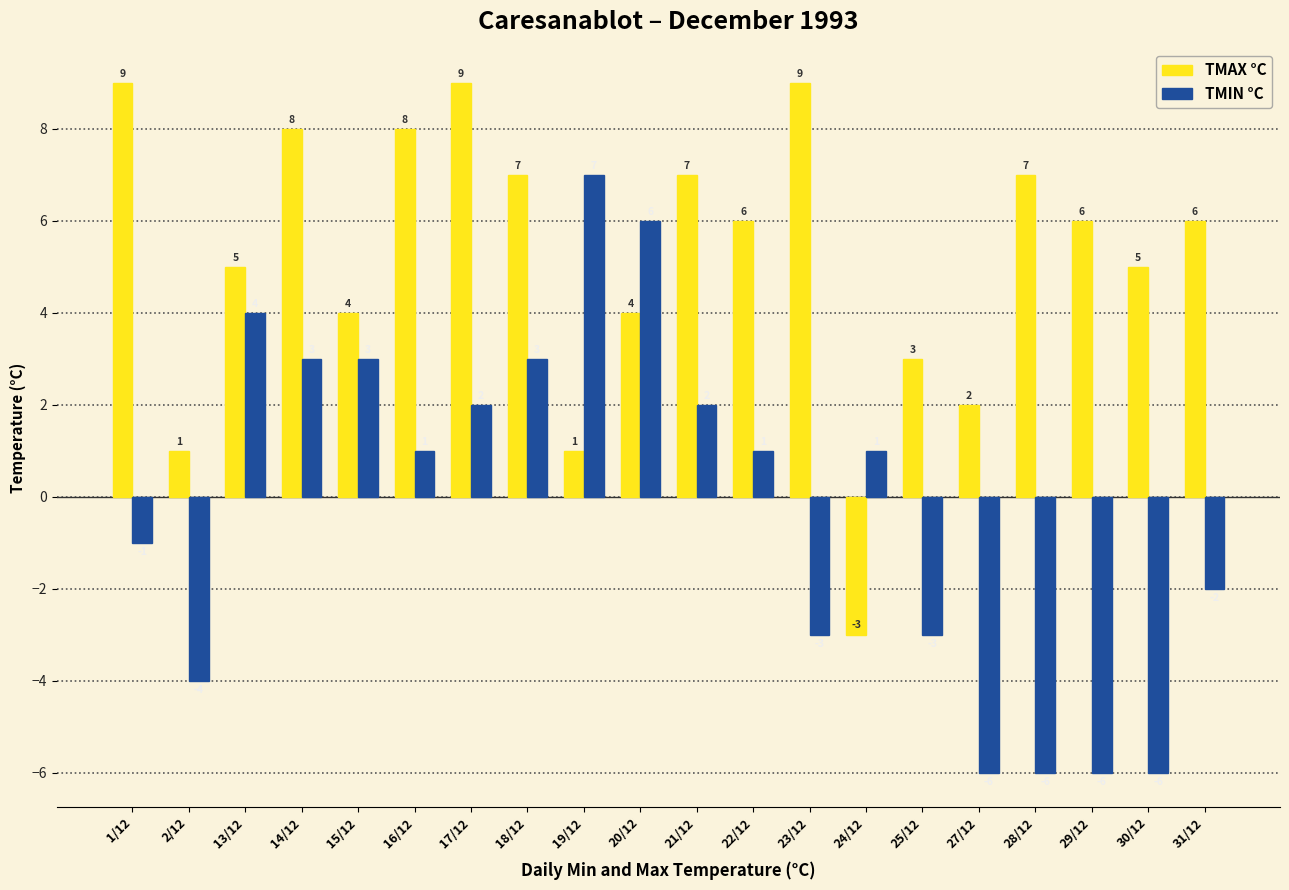

At which label is TMIN °C closest to 0?

1/12